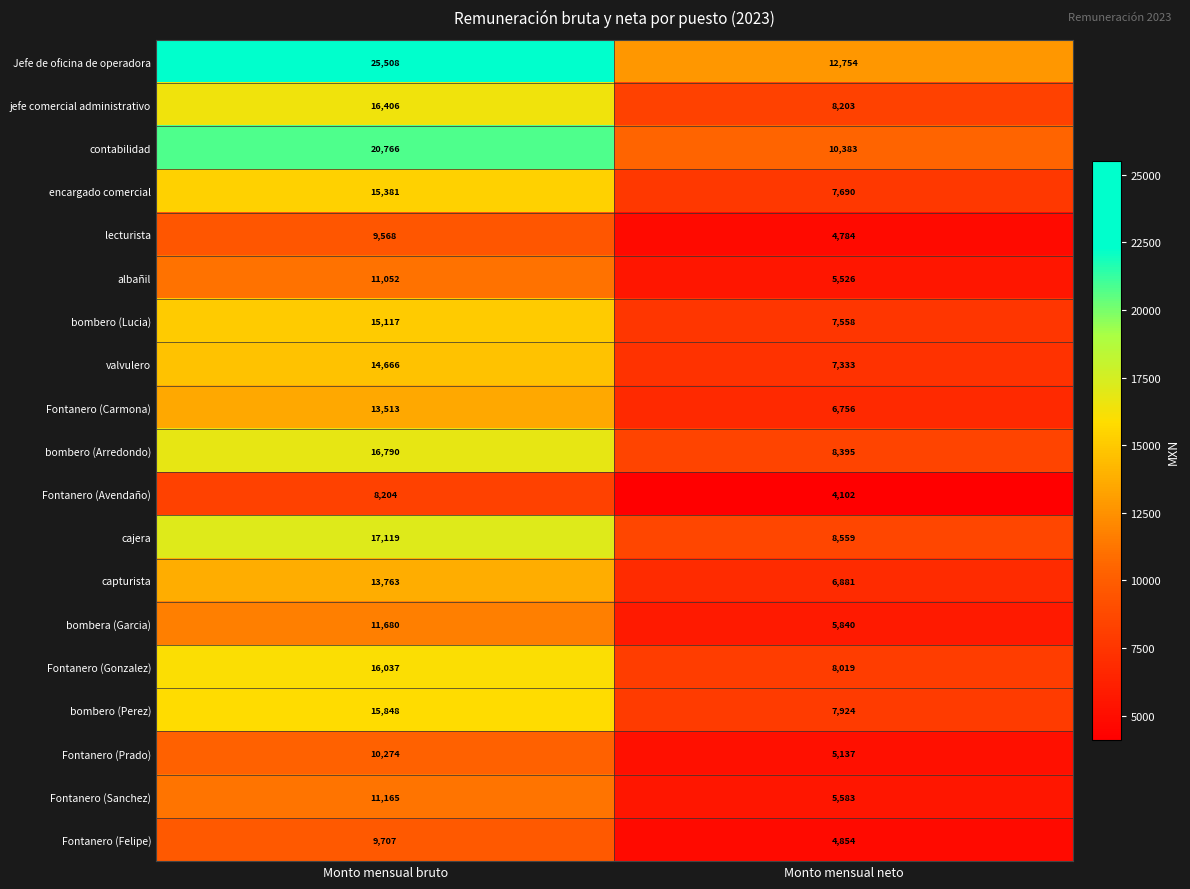

Which category has the lowest value across all series?

Monto mensual neto